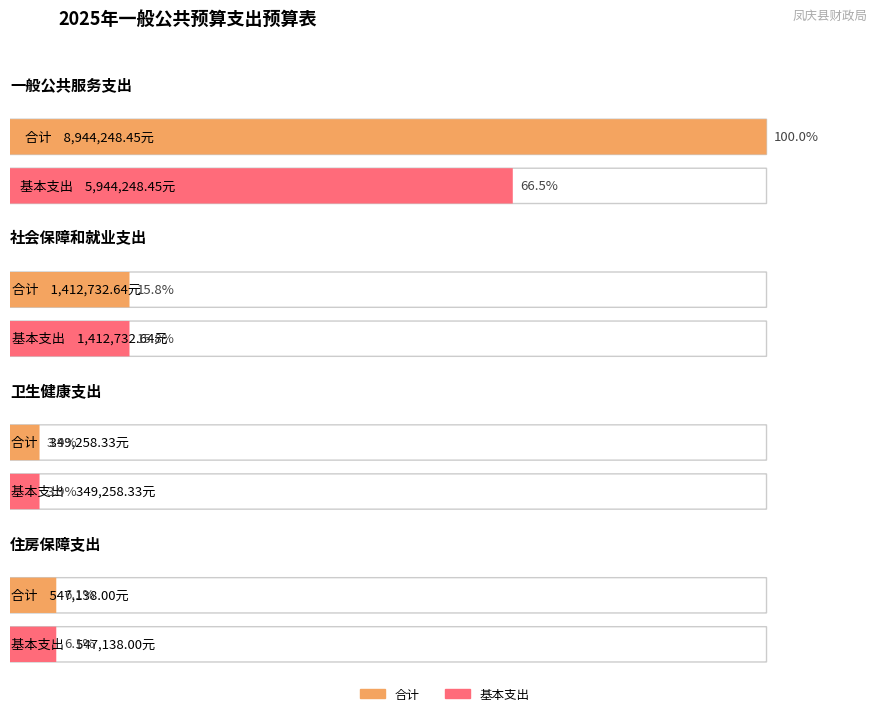

Count the number of categories in the chart.

4